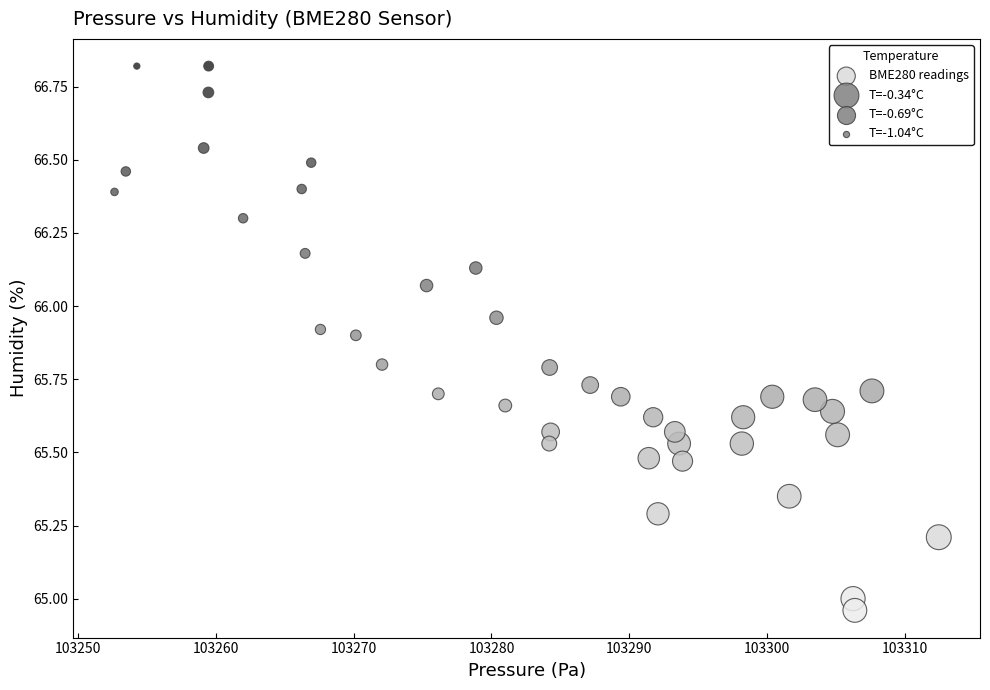

What is the range of X values (max minus min)?

59.8